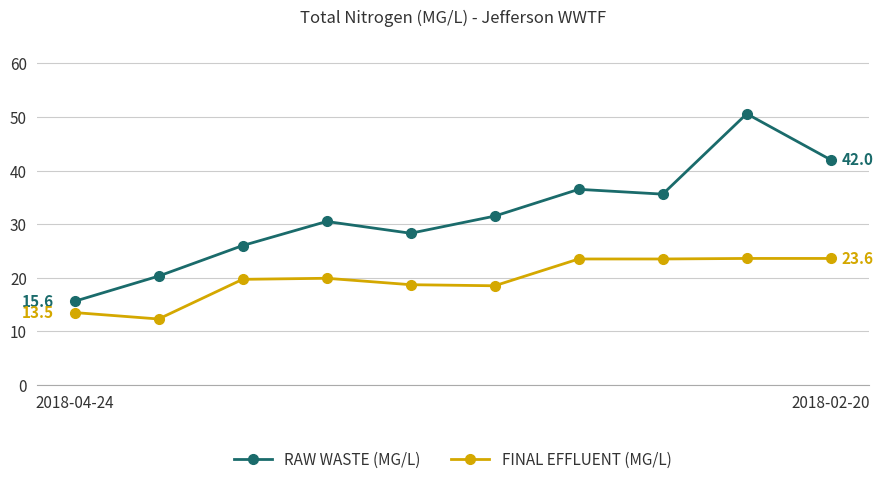

How many data points in FINAL EFFLUENT (MG/L) are above 19?

6